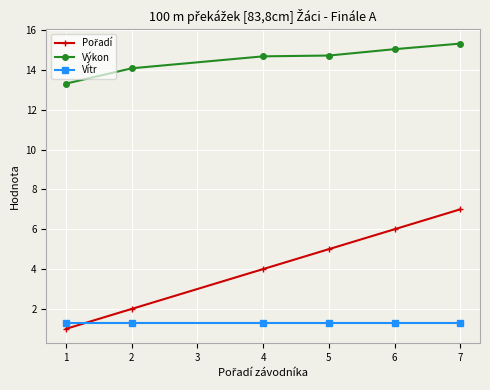

What is the spread (max minus min) of values at 1?

12.3